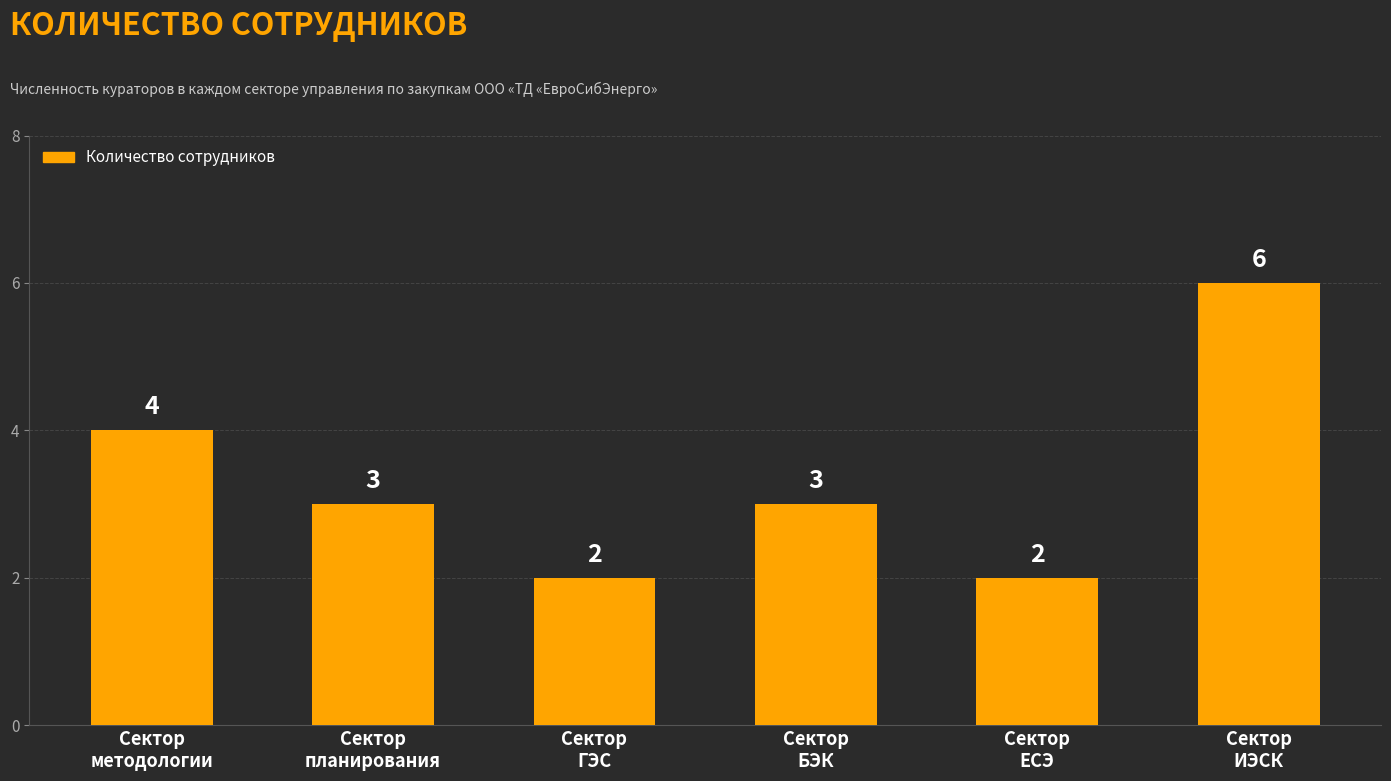

Reading left to right, what are all the values shown in this chart?

Сектор
методологии=4	Сектор
планирования=3	Сектор
ГЭС=2	Сектор
БЭК=3	Сектор
ЕСЭ=2	Сектор
ИЭСК=6